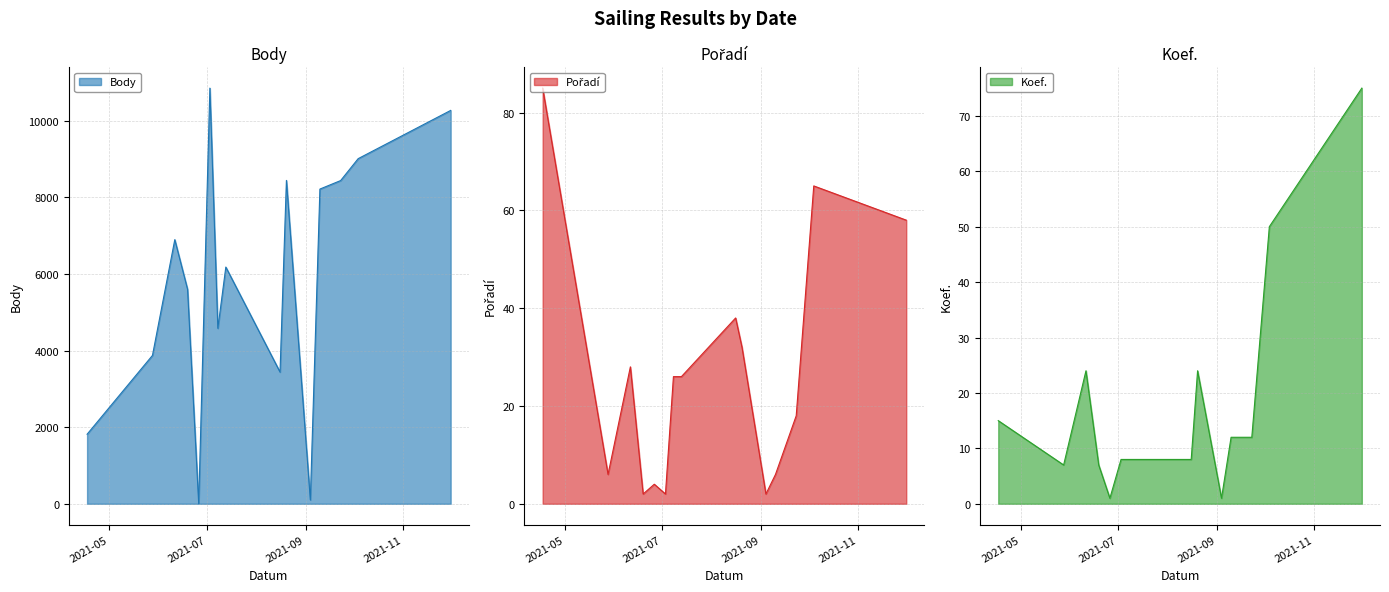

What is the label of the 11th point from the left?

2021-09-04